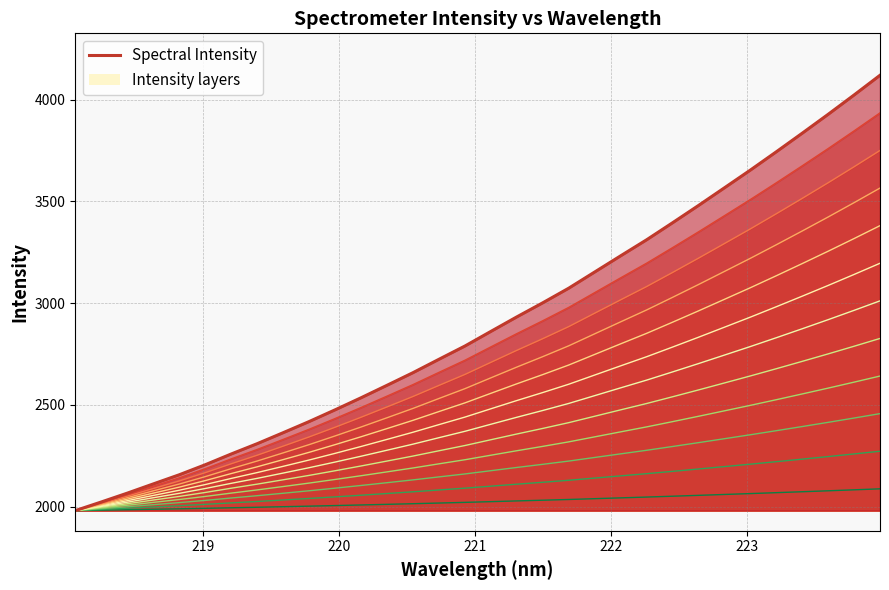

Is it true that the value at 222 is 3107.3?

False